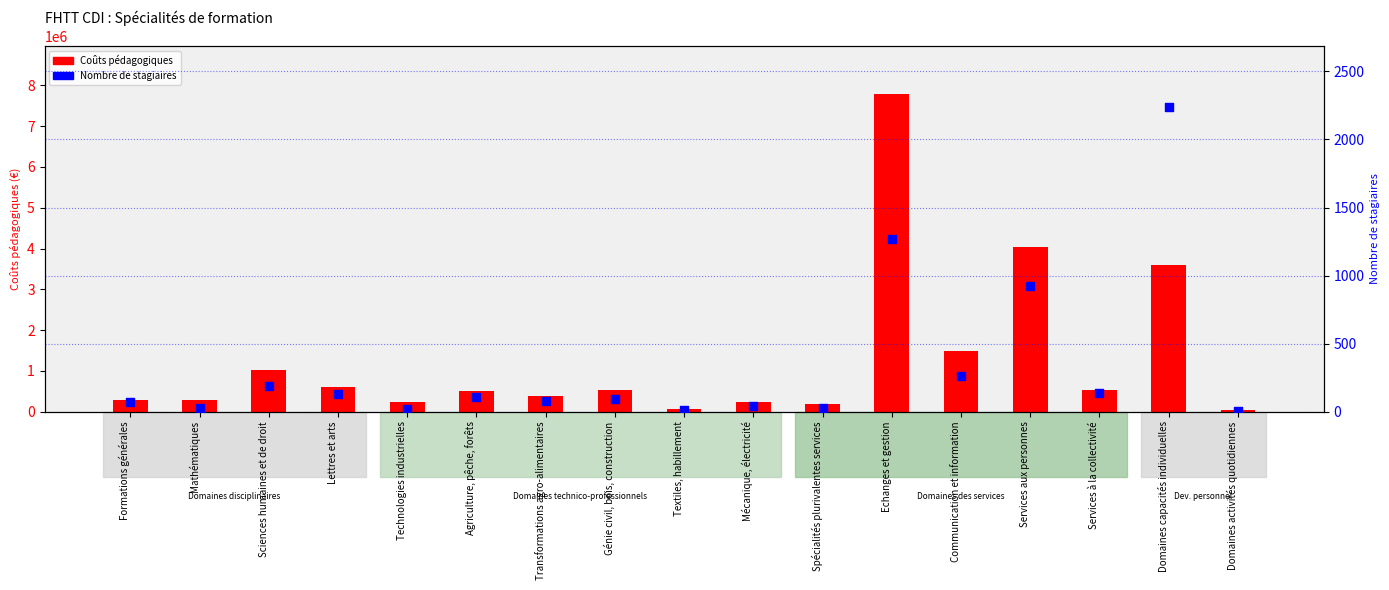

What are all the series names shown in the legend?

Coûts pédagogiques, Nombre de stagiaires